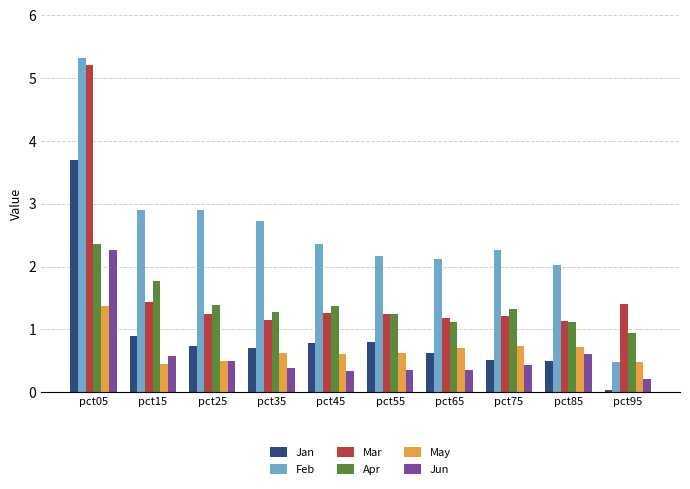

Is the value of Jun at pct25 greater than the value of Feb at pct85?

No